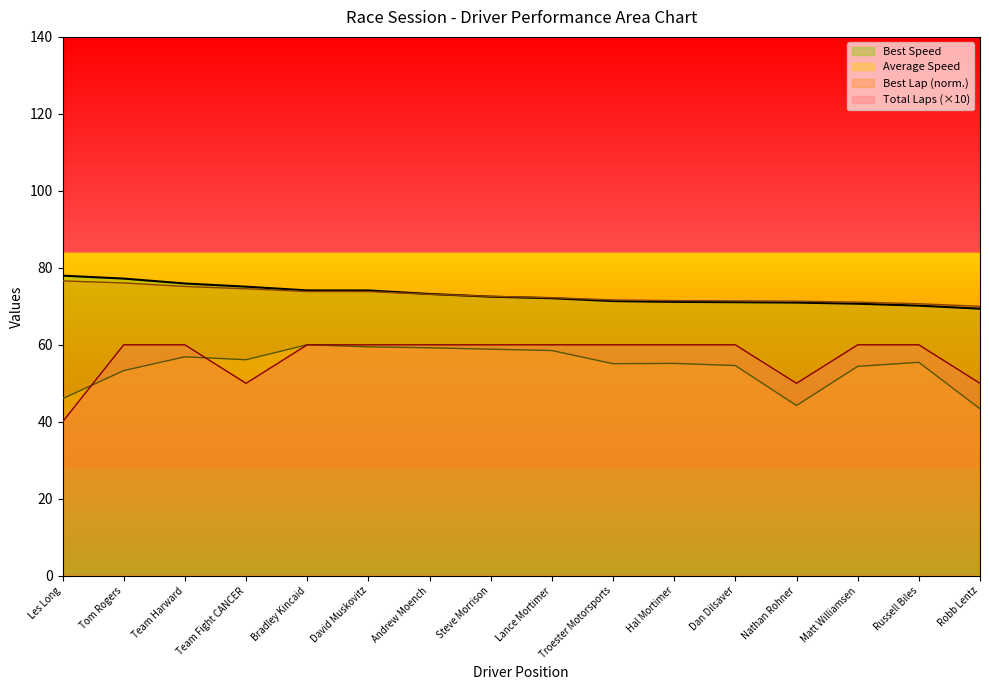

What is the label of the 1st point from the right?

Robb Lentz